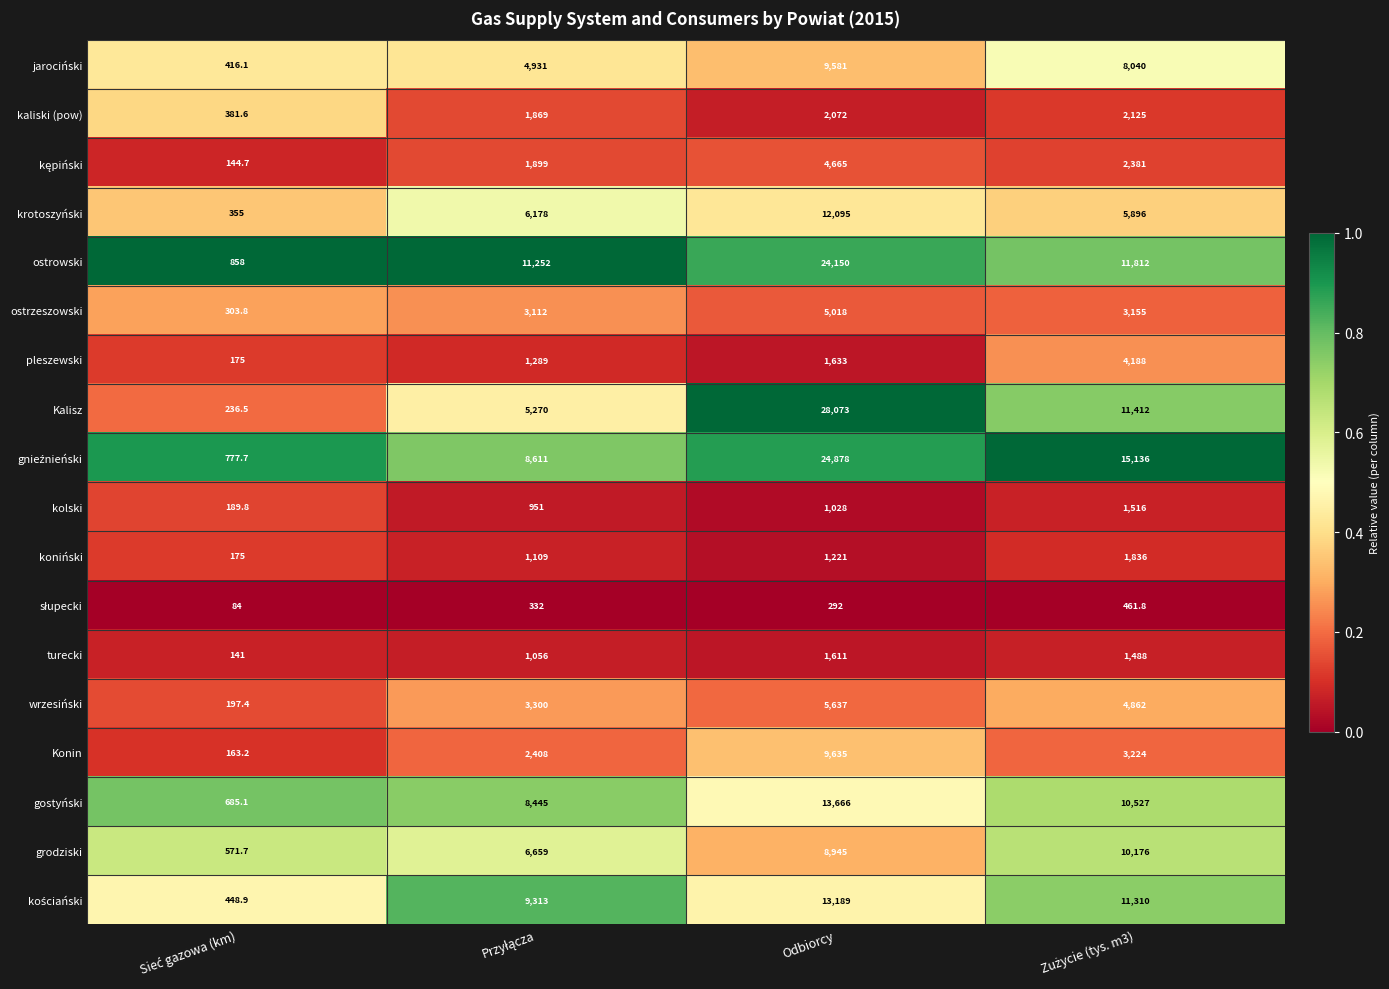

How many categories are shown in the chart?

4